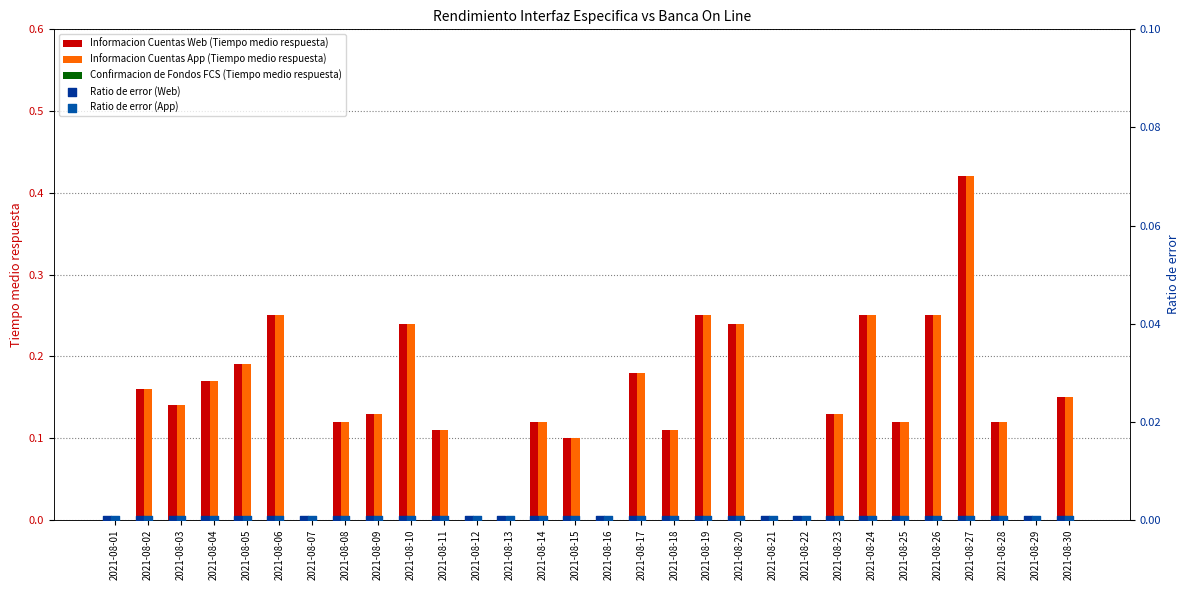

Which series has the largest Y range (max minus min)?

Informacion Cuentas Web (Tiempo medio respuesta)